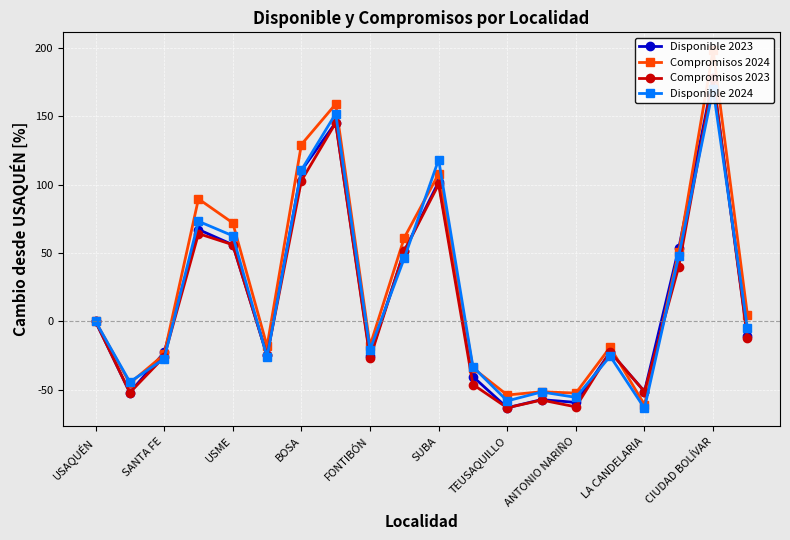

What is the sum of all Disponible 2023 values?

335.8